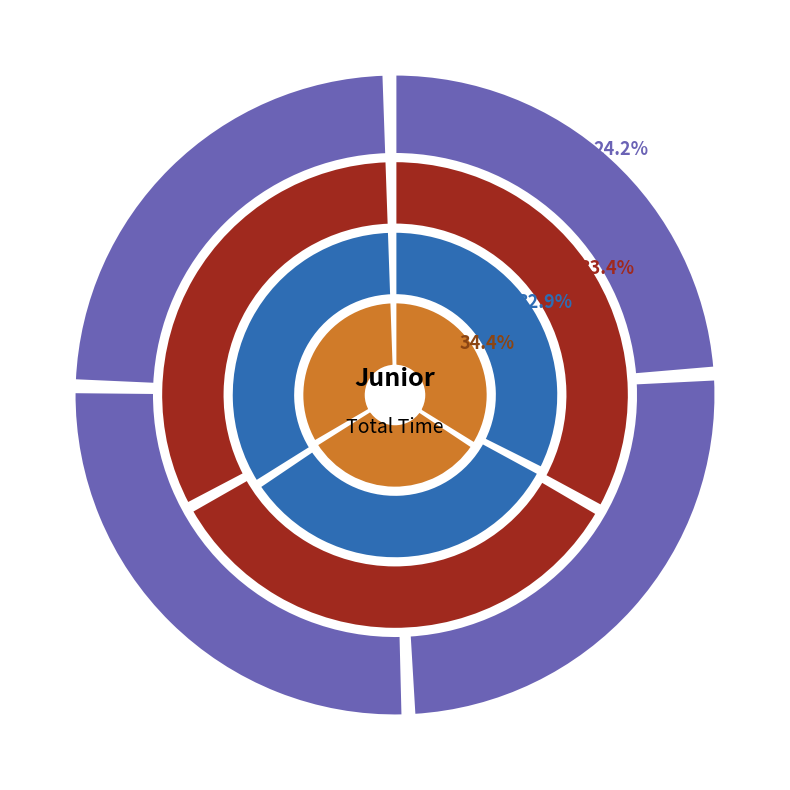

To the nearest percent, what is the difference between the largest and smallest slice percentages?

1%